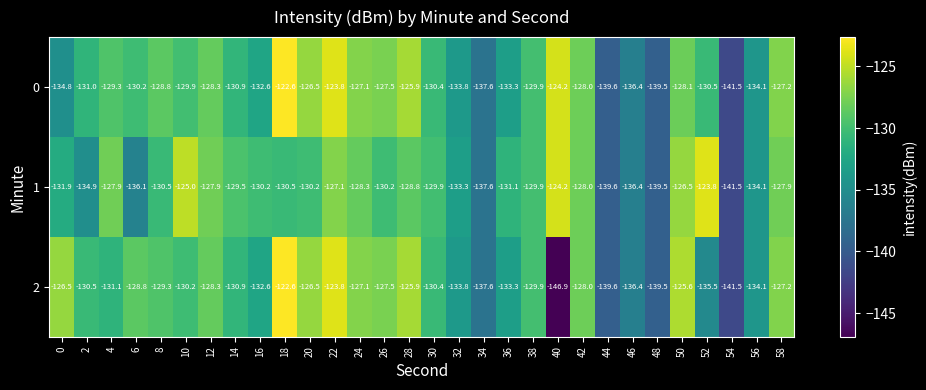

At which label does 0 first exceed -129?

8